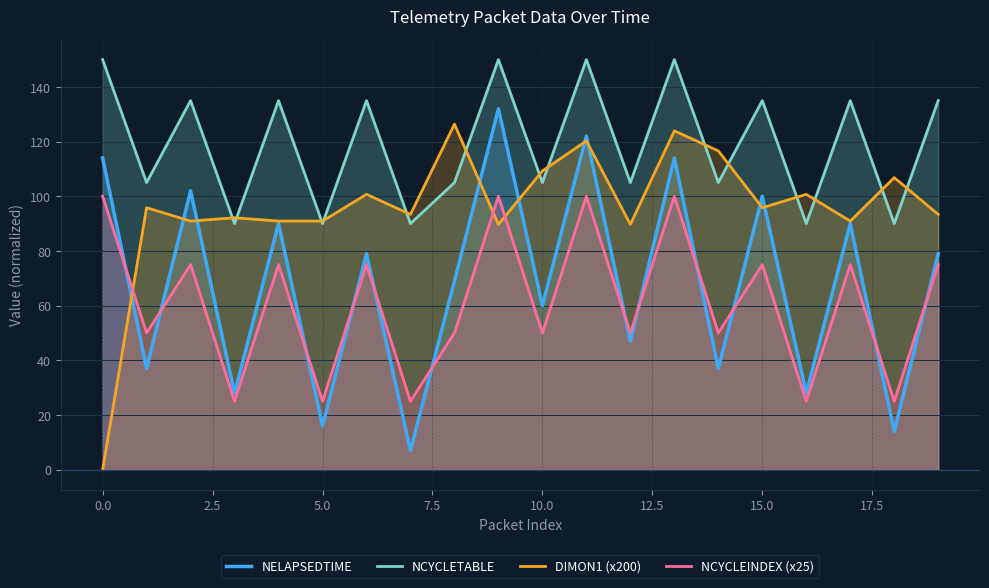

List the series in order of their peak value, highest first.

NCYCLETABLE, NELAPSEDTIME, DIMON1 (x200), NCYCLEINDEX (x25)